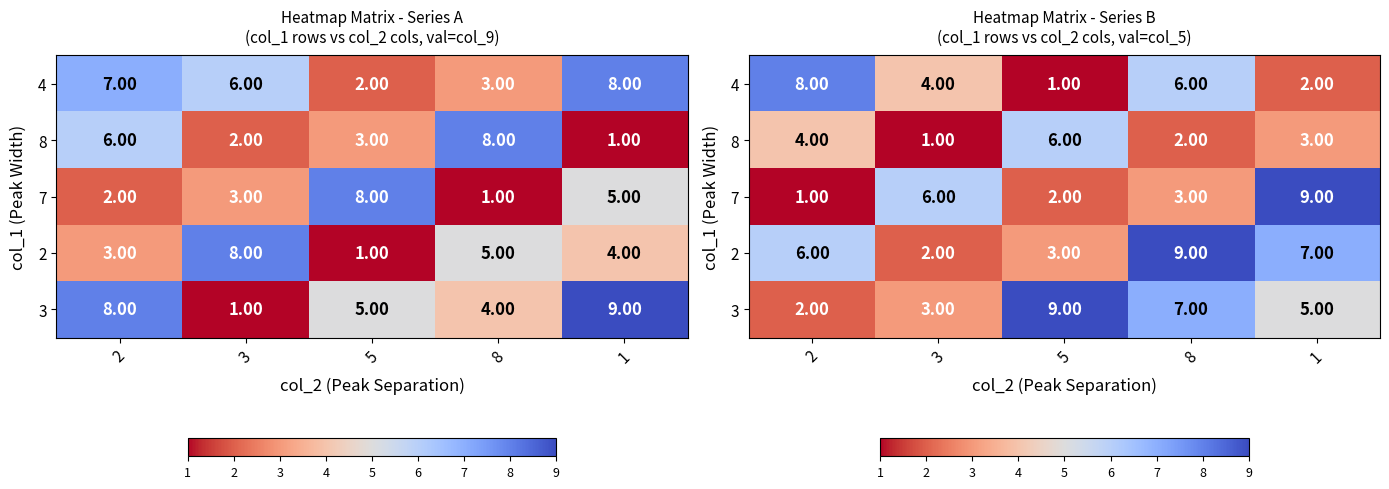

How many data points in 2 are less than 6?

2